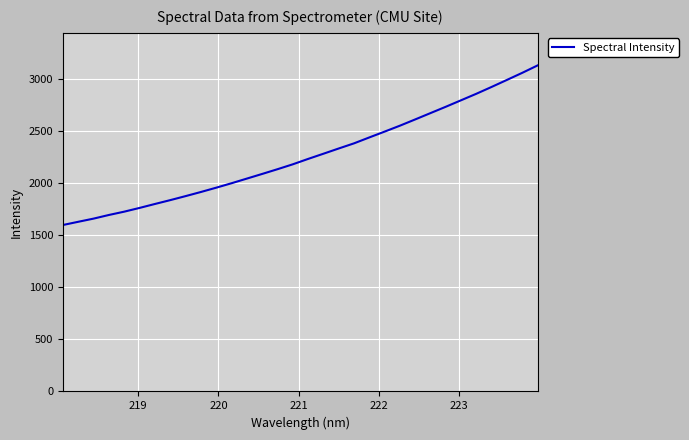

What is the difference between the maximum and minimum values?

1529.9